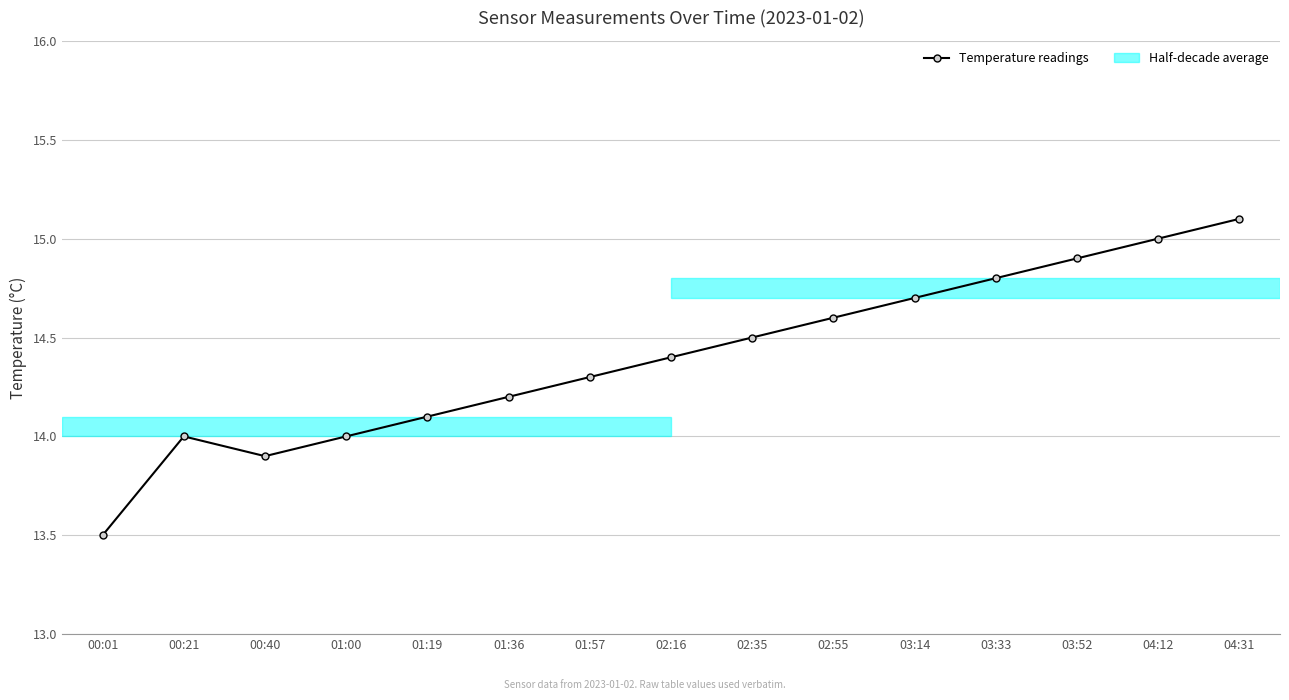

At which category does the chart reach its peak across all series?

04:31